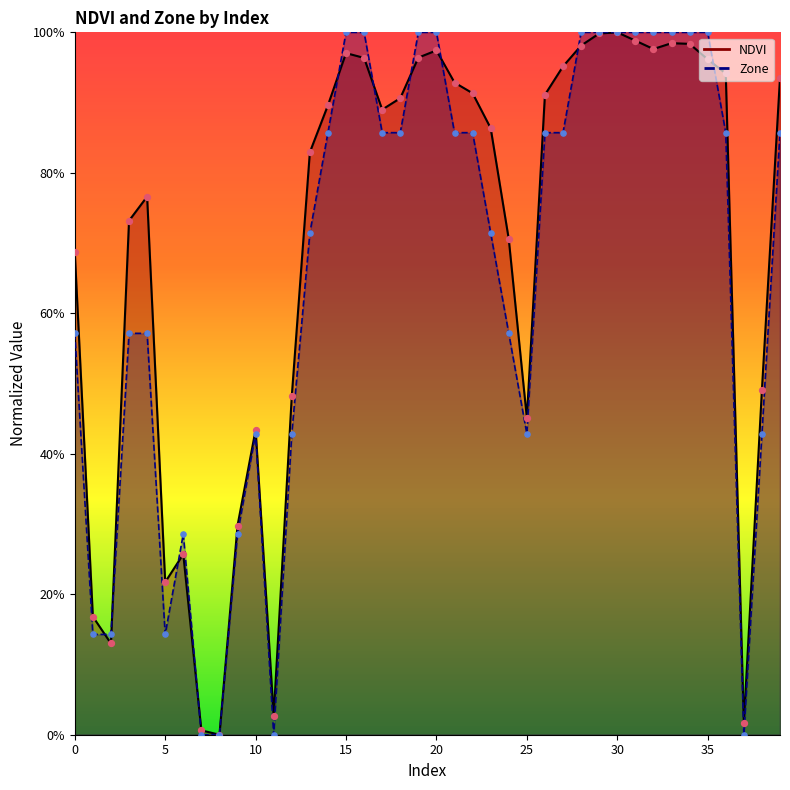

What are all the series names shown in the legend?

NDVI, Zone